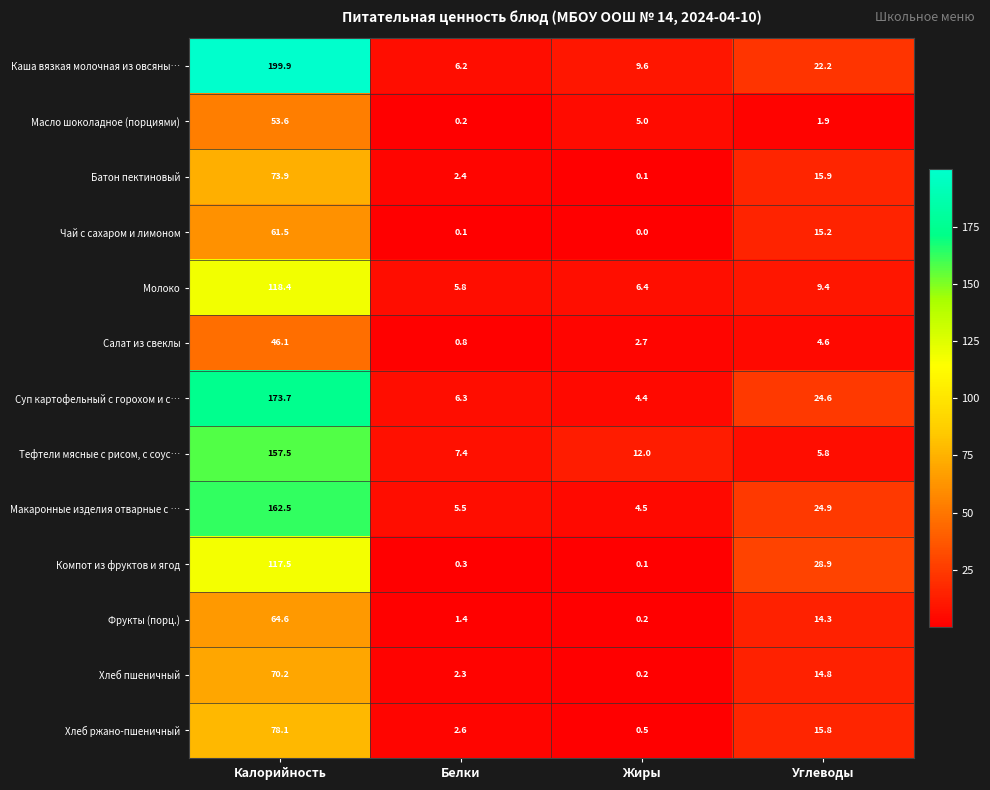

Between Калорийность and Углеводы, which series saw the biggest shift?

Каша вязкая молочная из овсяны…